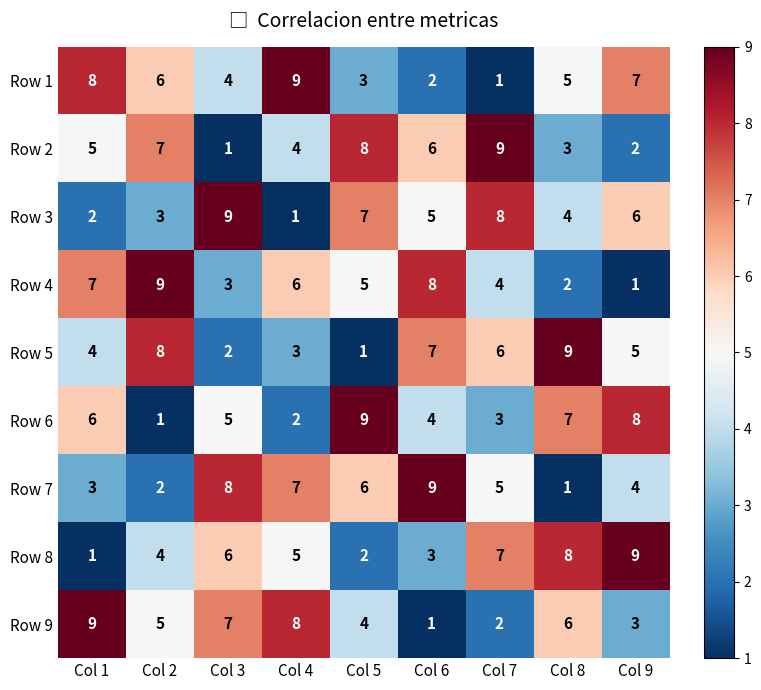

What is the sum of all Row 6 values?

45